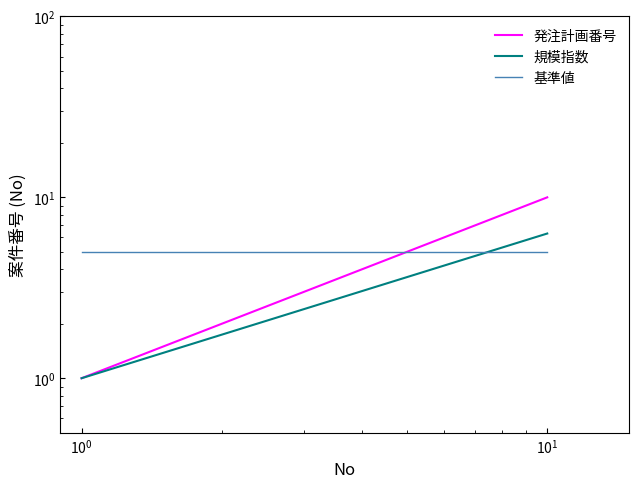

True or false: 発注計画番号 and 規模指数 intersect in this chart.

False